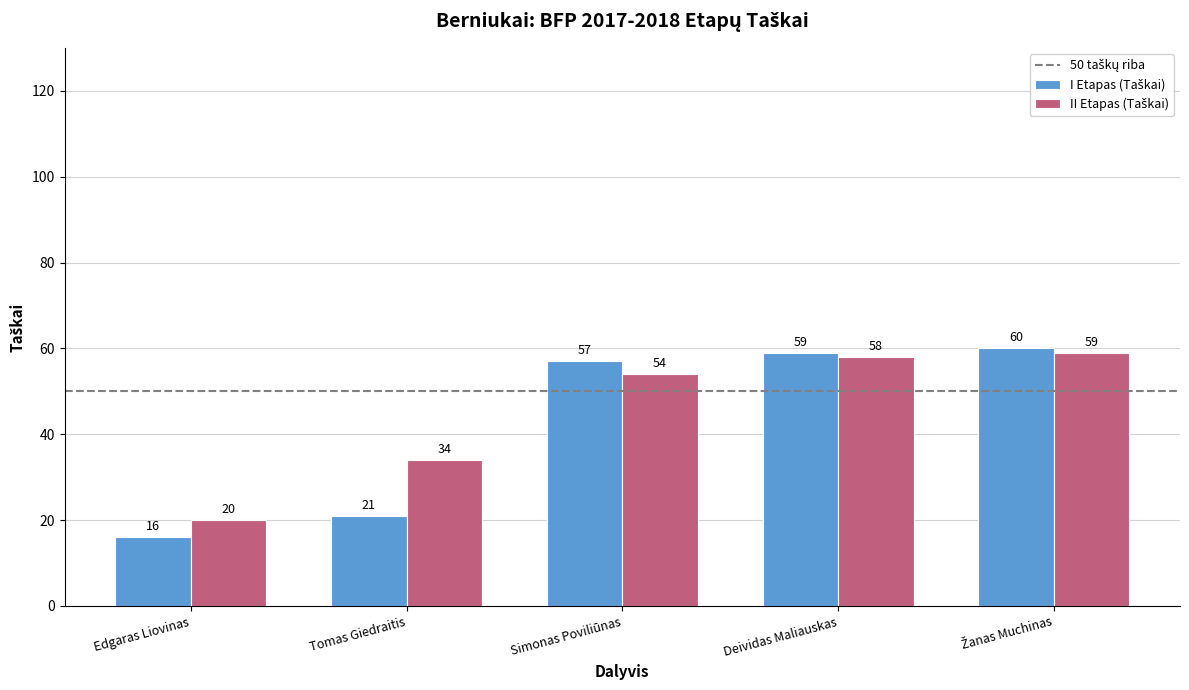

At which category does the chart reach its minimum across all series?

Edgaras Liovinas